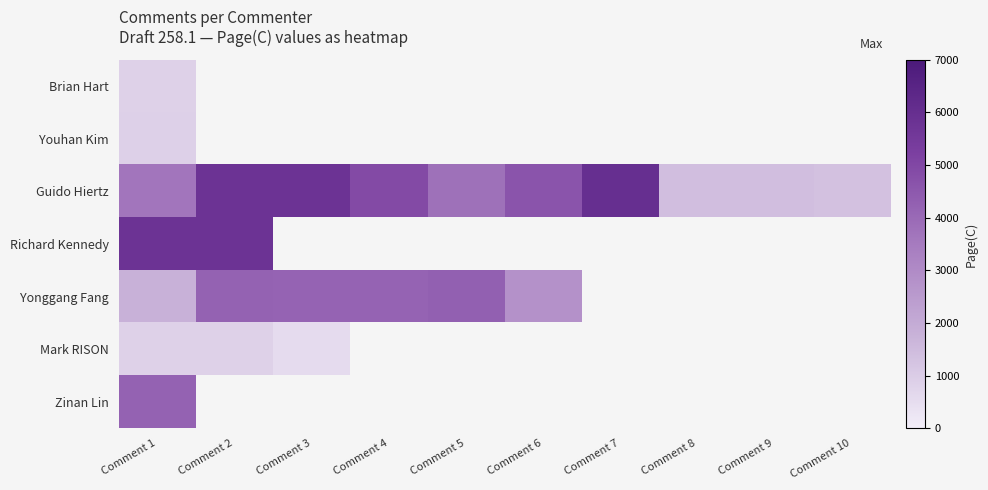

What is the minimum value shown in the chart?

566.0